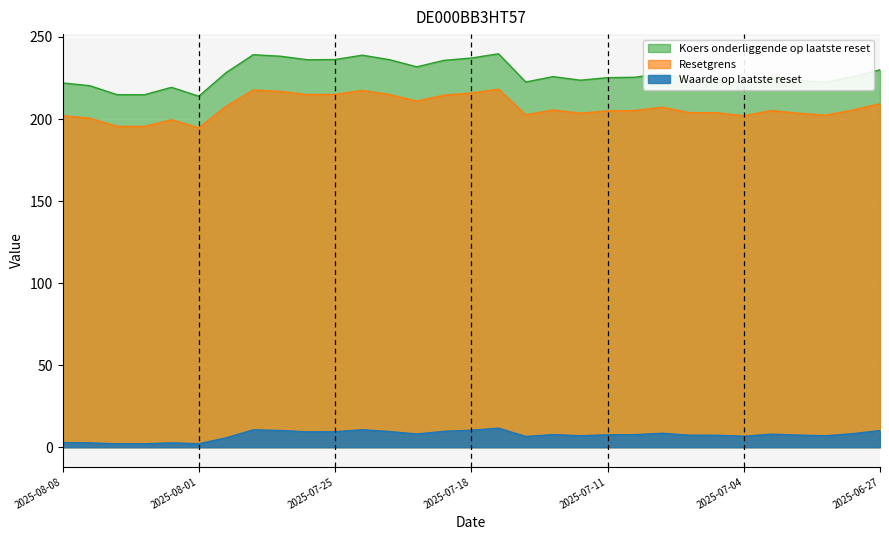

At how many categories does at least one series exceed 213?

31